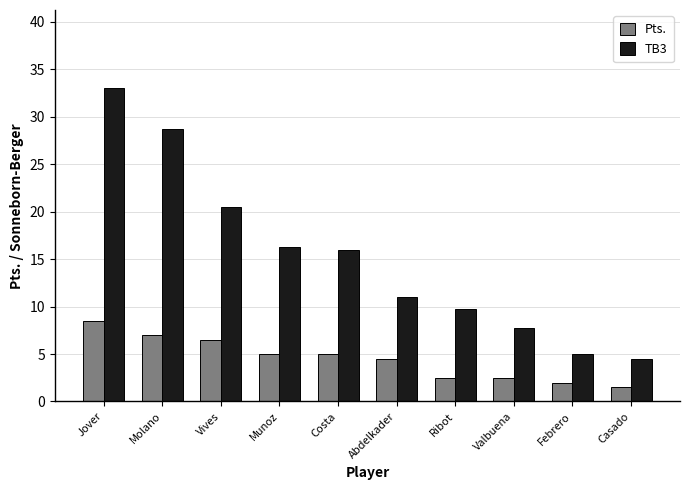

How many data points in Pts. are less than 5?

5